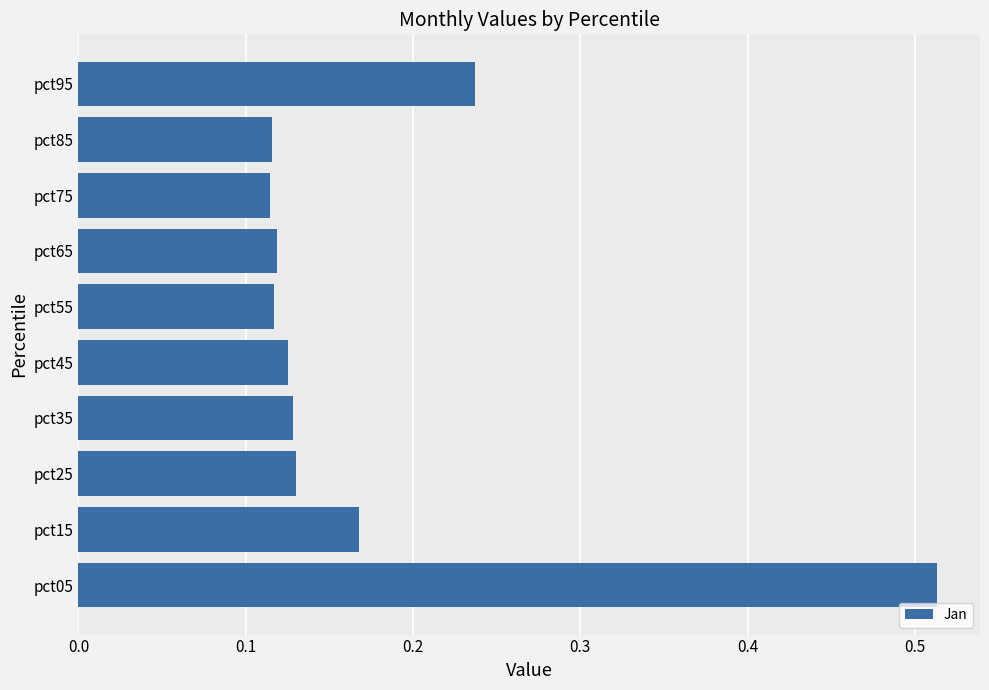

How many values are between 0 and 1?

10